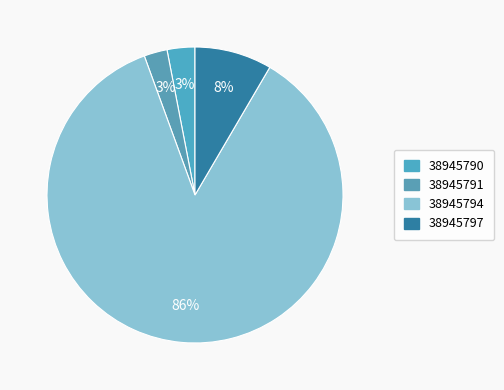

Does 38945794 represent more than half of the total?

Yes